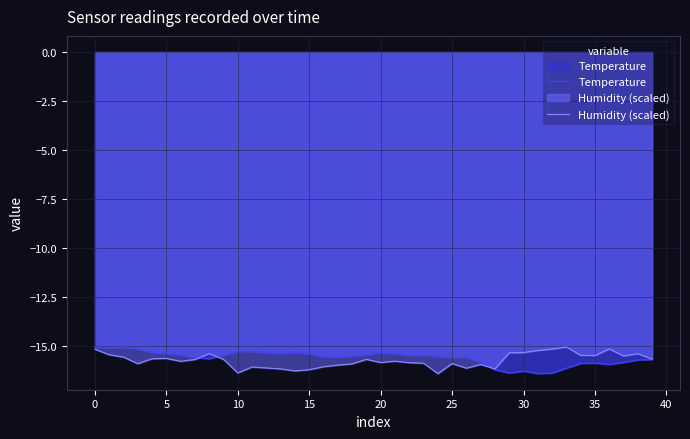

Rank the series at 21 from highest to lowest value.

Temperature, Humidity (scaled)